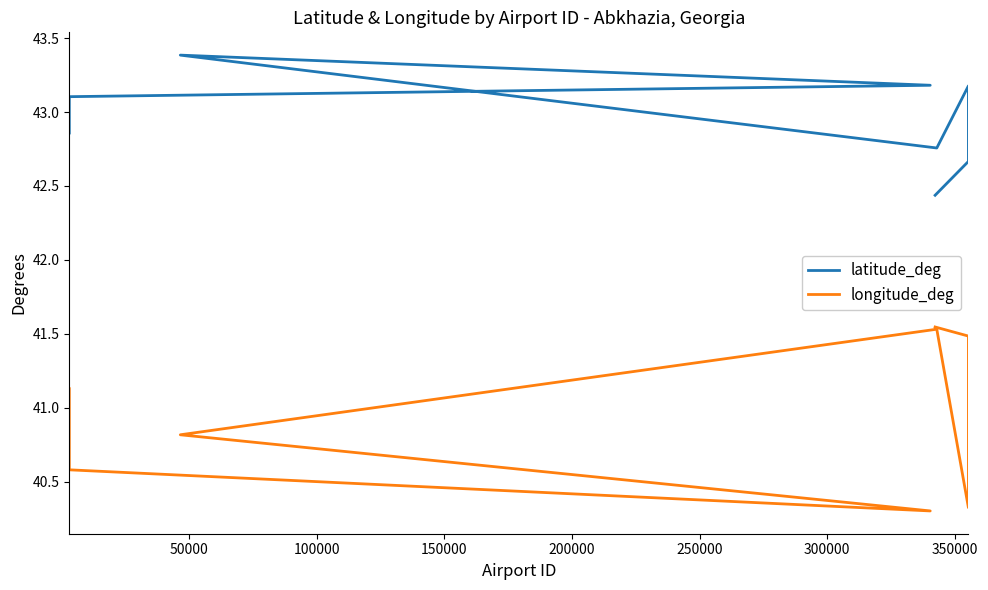

What is the value of the longitude_deg point at the 2nd from the left?

40.6